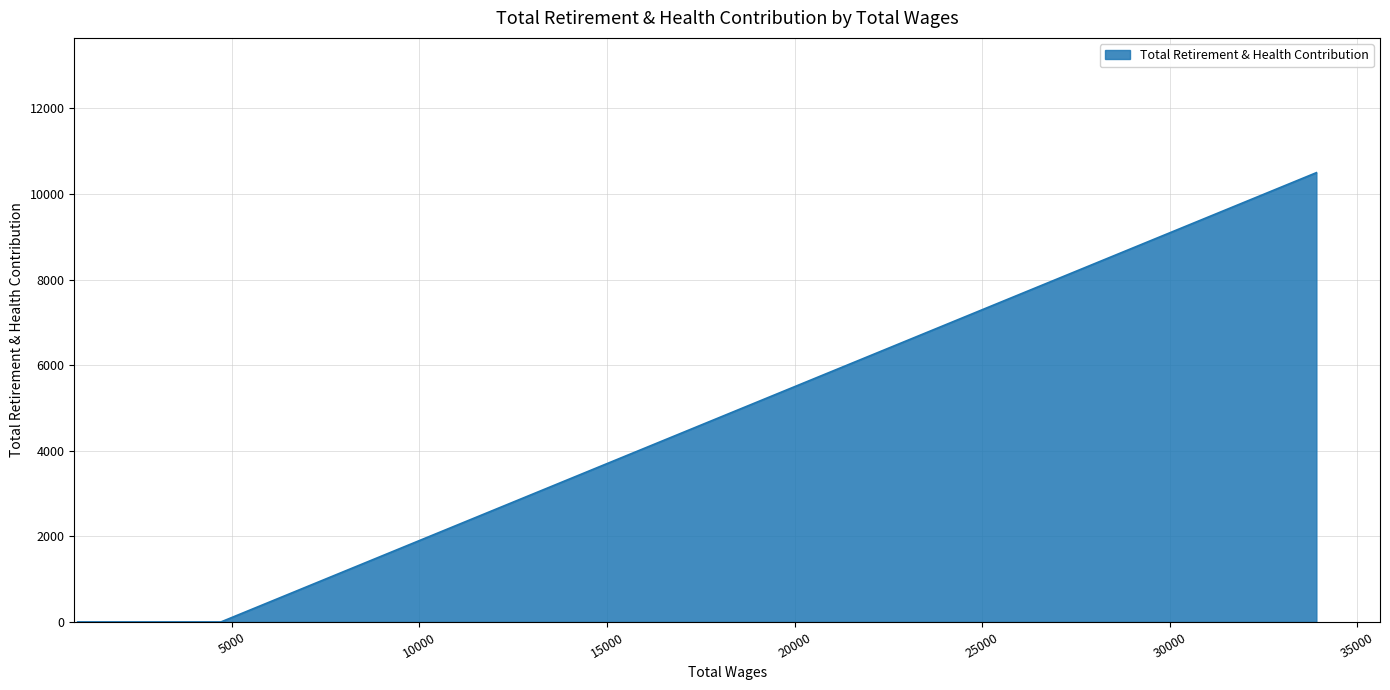

The value at 2418.0 is -4637. True or false?

False